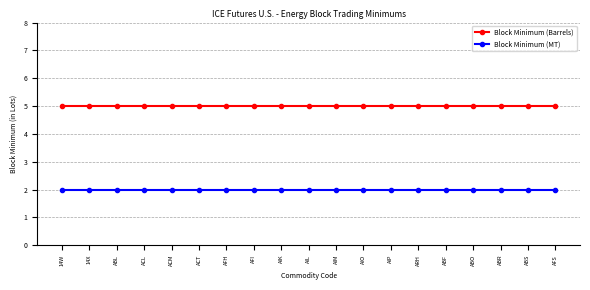

Reading left to right, transcribe all the data shown in this chart.

Block Minimum (Barrels): 14W=5	14X=5	ABL=5	ACL=5	ACM=5	ACT=5	AFH=5	AFI=5	AIK=5	AIL=5	AIM=5	AIO=5	AIP=5	ARH=5	ABF=5	ABO=5	ABR=5	ABS=5	AFS=5
Block Minimum (MT): 14W=2	14X=2	ABL=2	ACL=2	ACM=2	ACT=2	AFH=2	AFI=2	AIK=2	AIL=2	AIM=2	AIO=2	AIP=2	ARH=2	ABF=2	ABO=2	ABR=2	ABS=2	AFS=2